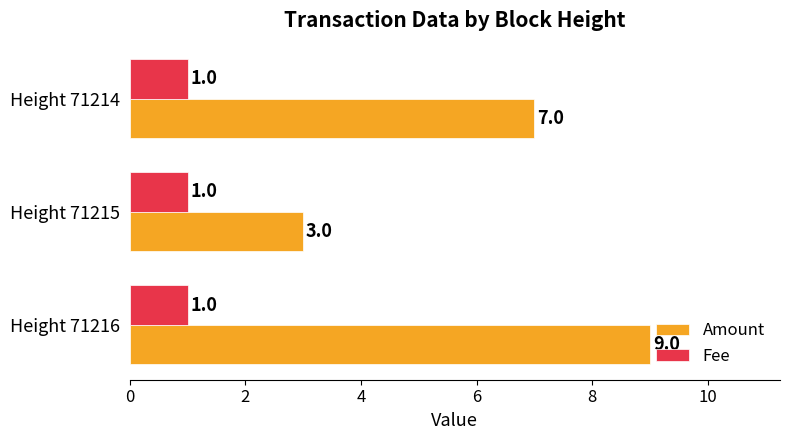

What is the total value across all series at Height 71215?

4